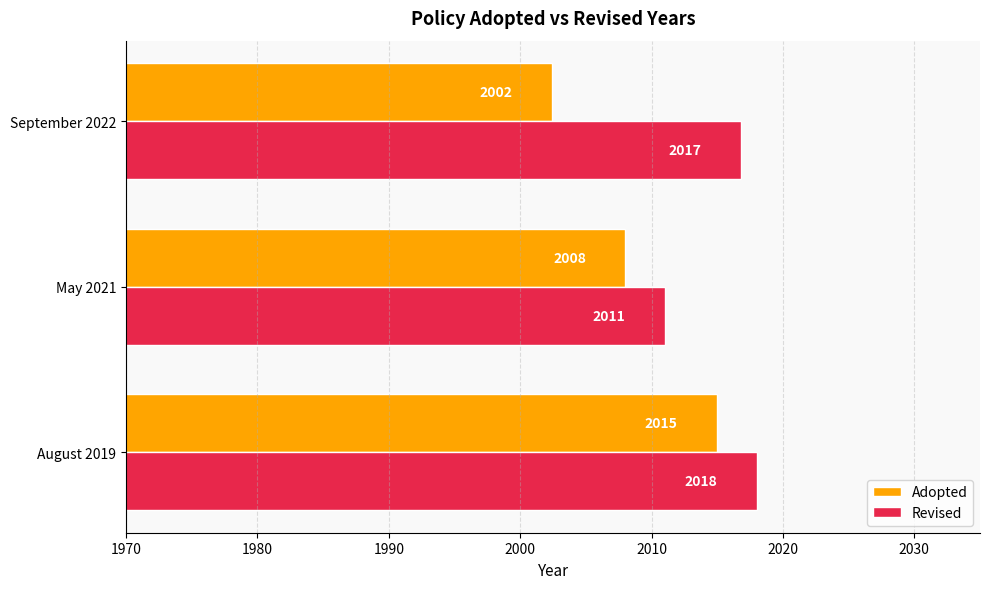

Is it true that Adopted equals 2015.0 at August 2019?

True